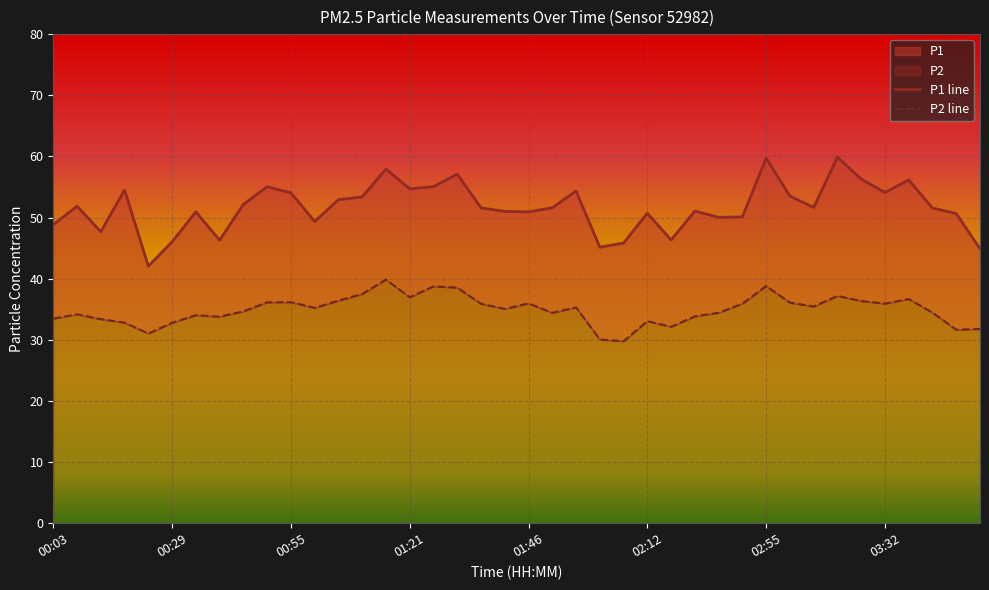

Is the value of P1 line at 00:29 greater than the value of P2 line at 03:32?

Yes